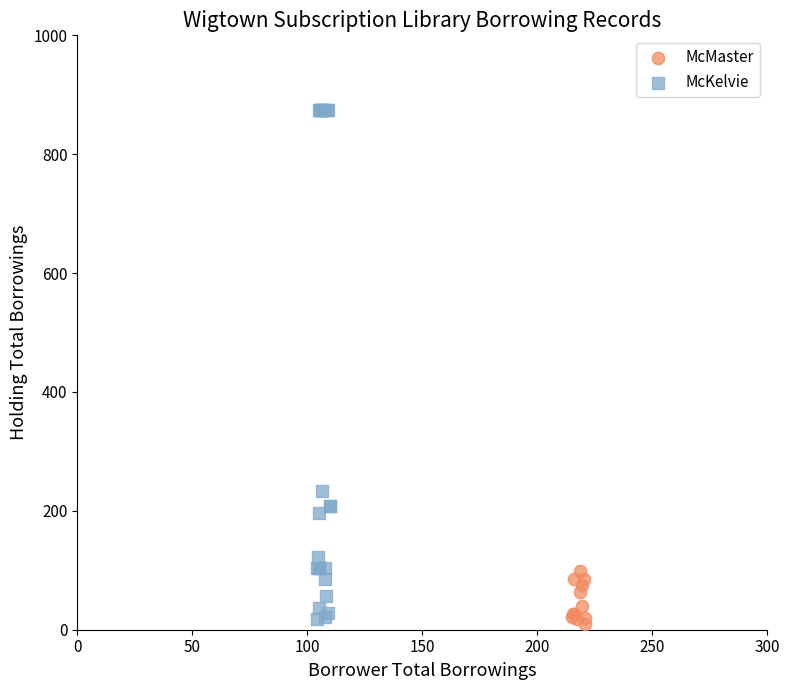

Which series has the widest spread of Y values?

McKelvie